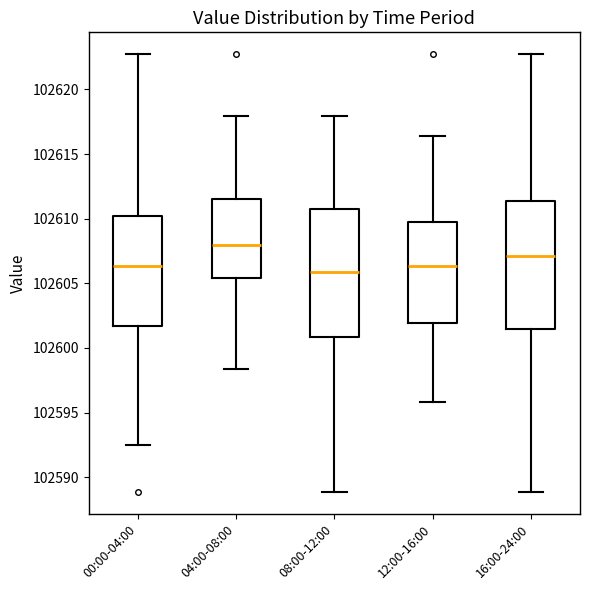

Reading left to right, transcribe this box plot: for each box, give where its median line is, the range the box spans, and where its two whiskers end, as read against the y-axis. The values are not printed on the chart, so give them approximately, as read against the axis.

00:00-04:00: median 102606.5, box 102601.5 to 102610.0, whiskers 102592.5 to 102622.5
04:00-08:00: median 102608.0, box 102605.5 to 102611.5, whiskers 102598.5 to 102618.0
08:00-12:00: median 102606.0, box 102601.0 to 102611.0, whiskers 102589.0 to 102618.0
12:00-16:00: median 102606.5, box 102602.0 to 102610.0, whiskers 102596.0 to 102616.5
16:00-24:00: median 102607.0, box 102601.5 to 102611.5, whiskers 102589.0 to 102622.5